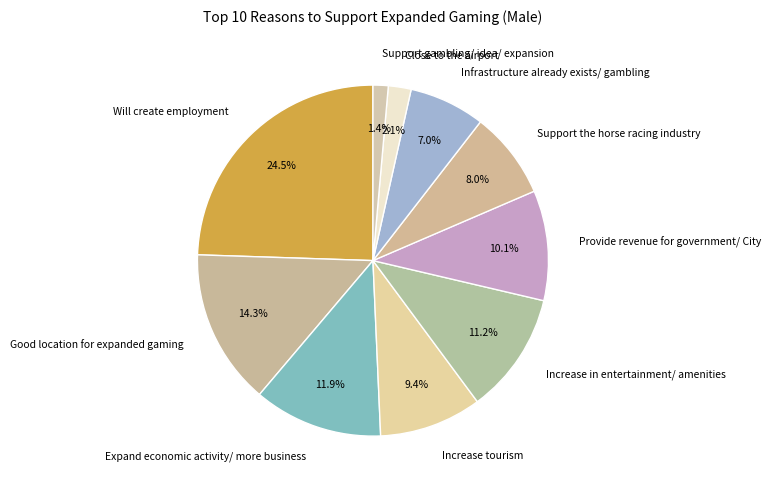

What is the total percentage of Provide revenue for government/ City and Support gambling/ idea/ expansion?

11.5%